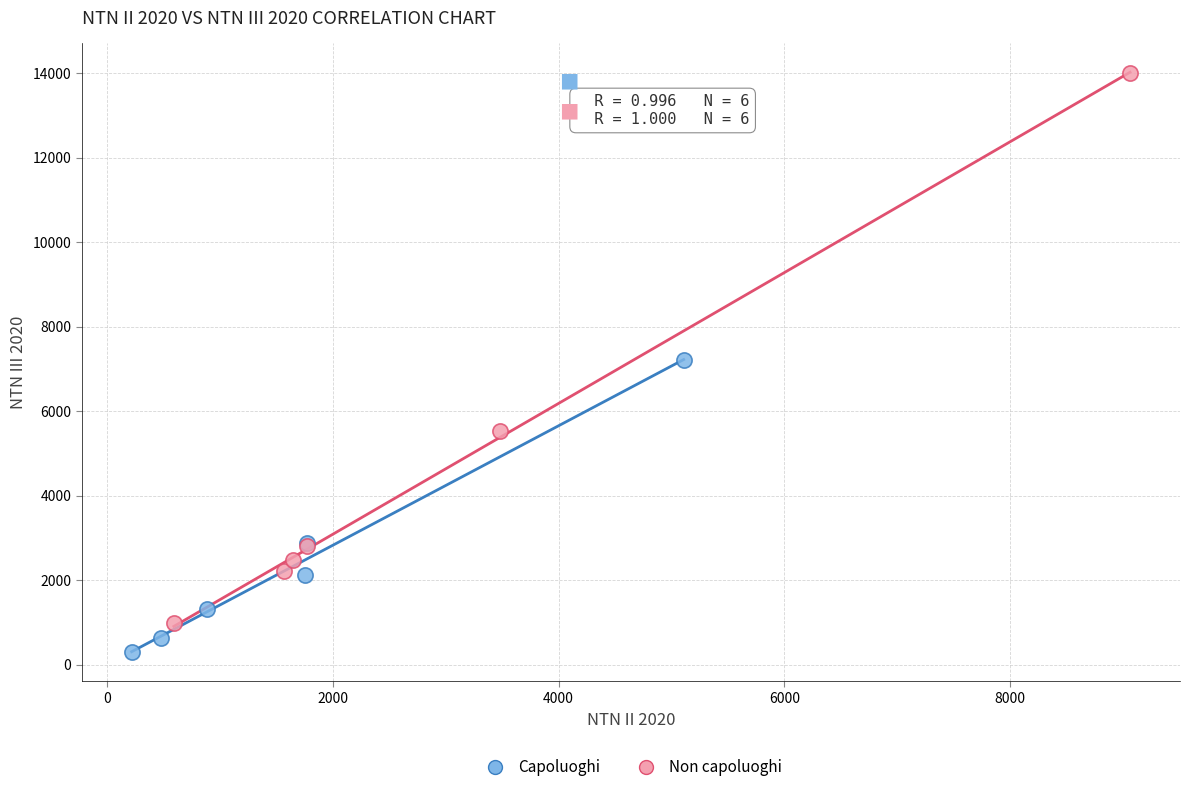

Which series reaches the maximum Y coordinate?

Non capoluoghi